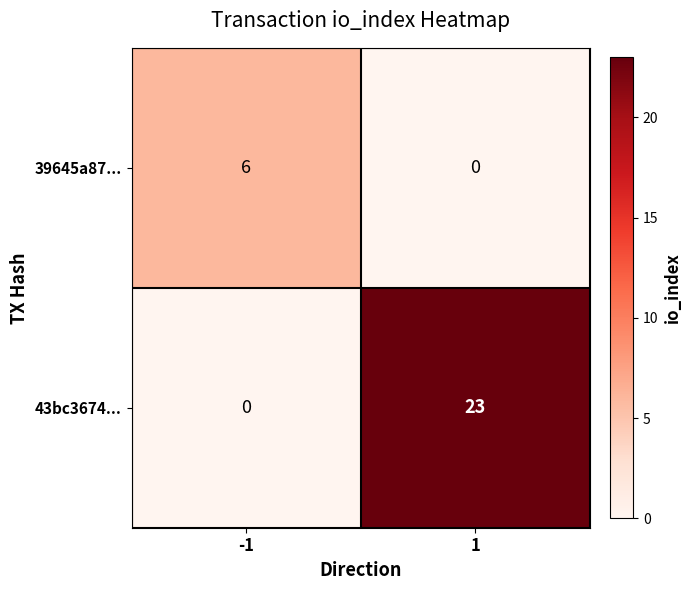

How many categories are shown in the chart?

2